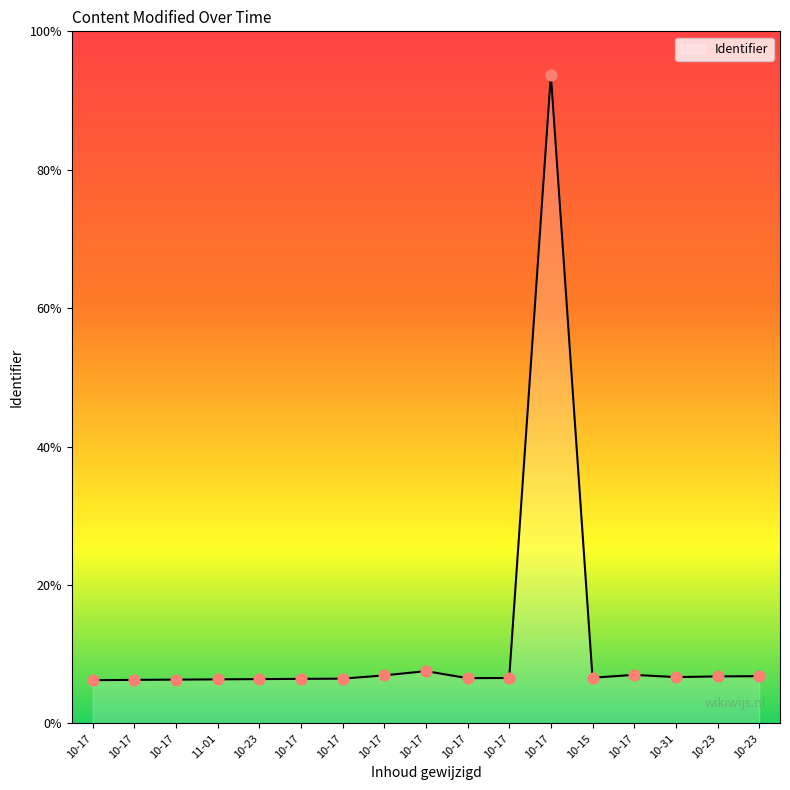

Does the chart have visible grid lines?

No